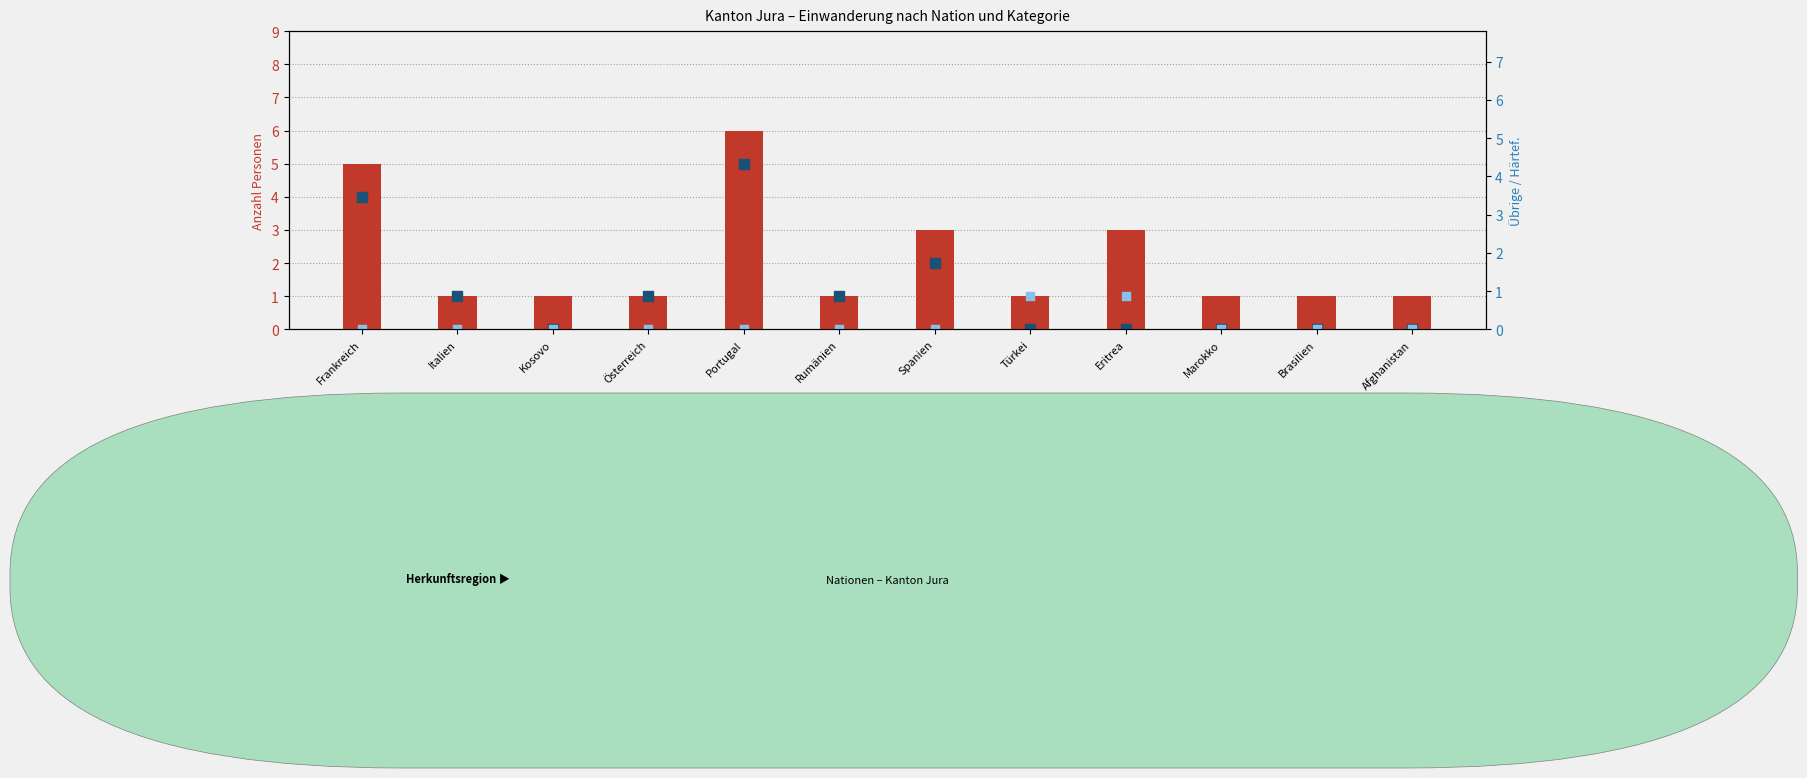

Which series contains the lowest Y value?

Familiennachzug